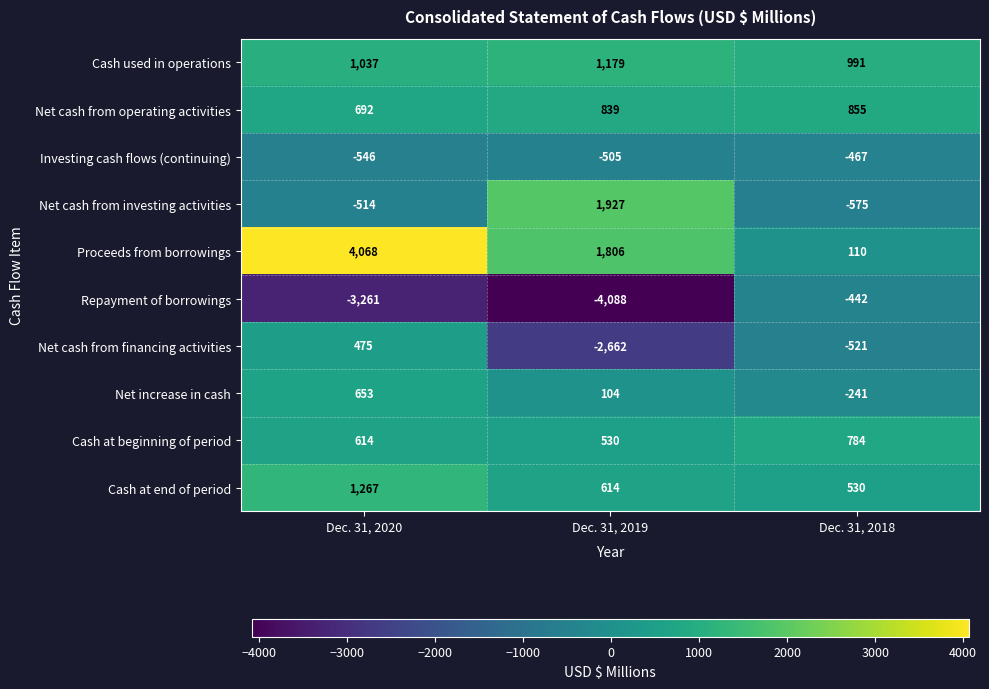

Count the number of data series in this chart.

10